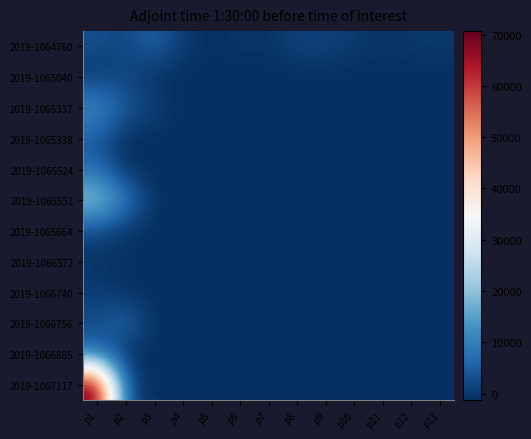

At p6, list the series in order from smallest to largest.

2019-1065040, 2019-1065337, 2019-1065338, 2019-1065524, 2019-1065551, 2019-1065664, 2019-1066572, 2019-1066740, 2019-1066756, 2019-1066885, 2019-1067117, 2019-1064760